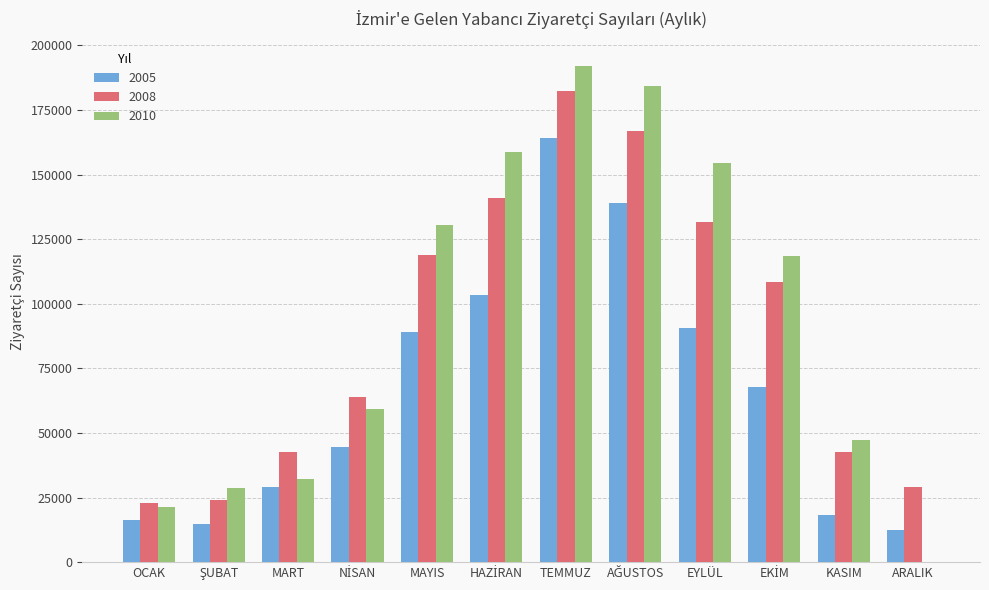

Is it true that 2010 equals 21245 at OCAK?

True